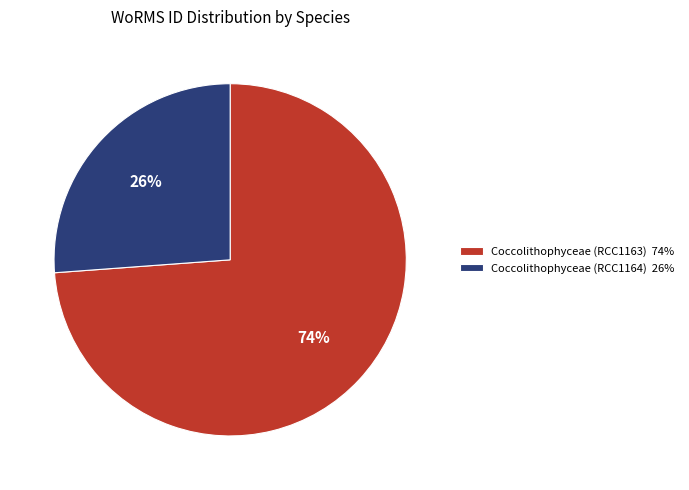

What percentage is the Coccolithophyceae (RCC1163) slice, to the nearest percent?

74%